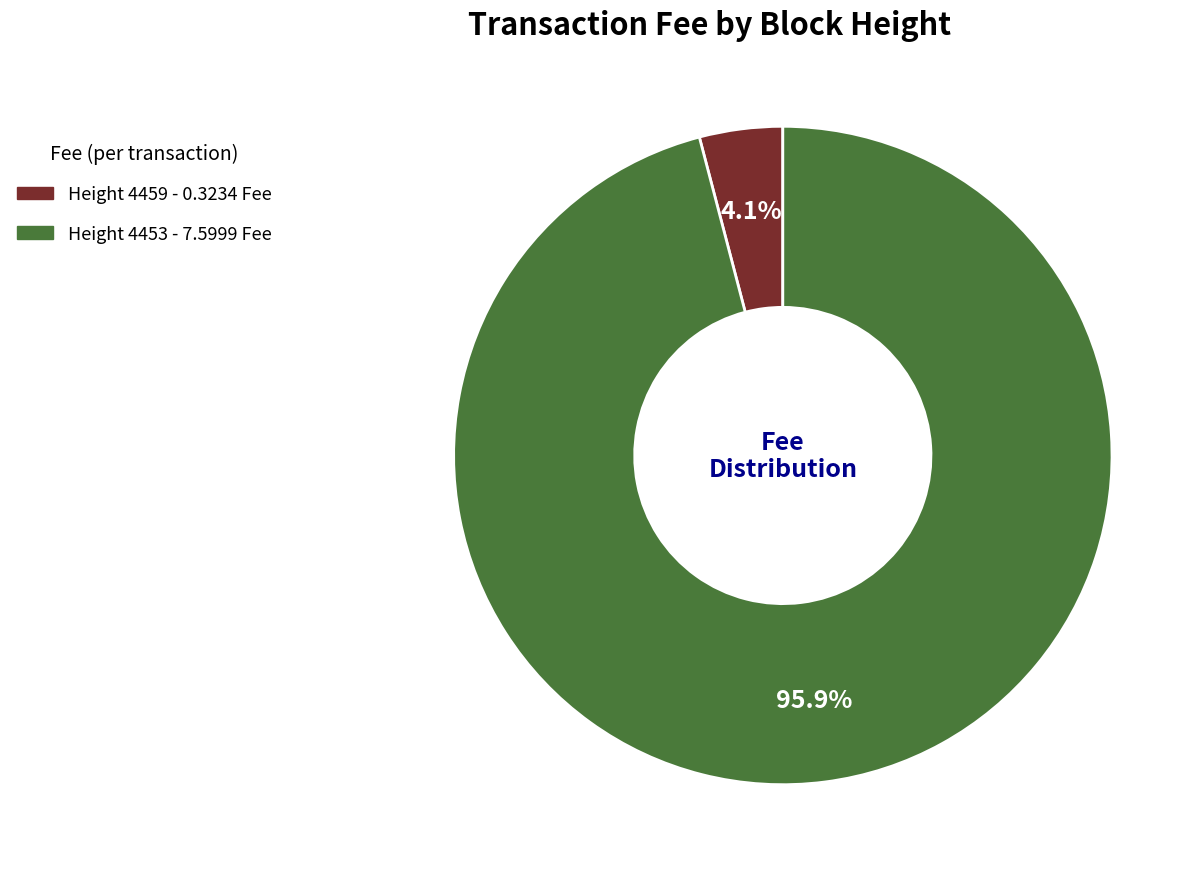

To the nearest percent, what is the difference between the largest and smallest slice percentages?

92%